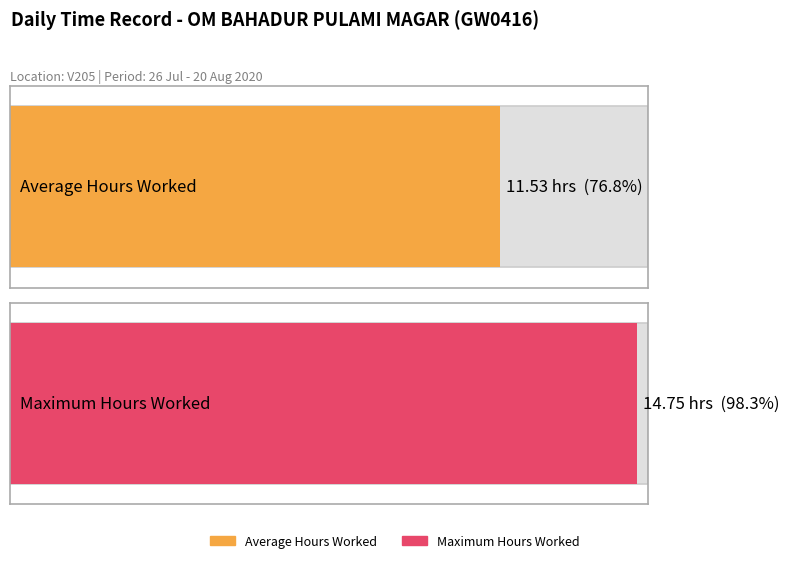

Are the bars grouped side by side (vs. stacked)?

No